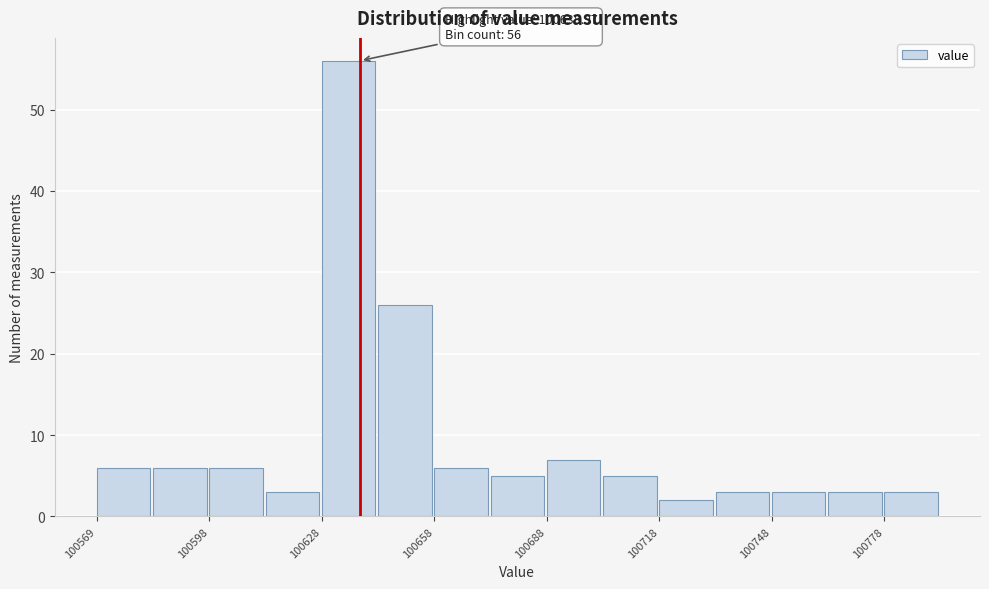

Read against the x-axis, roughly where is the centre of the tallest bar?

100635